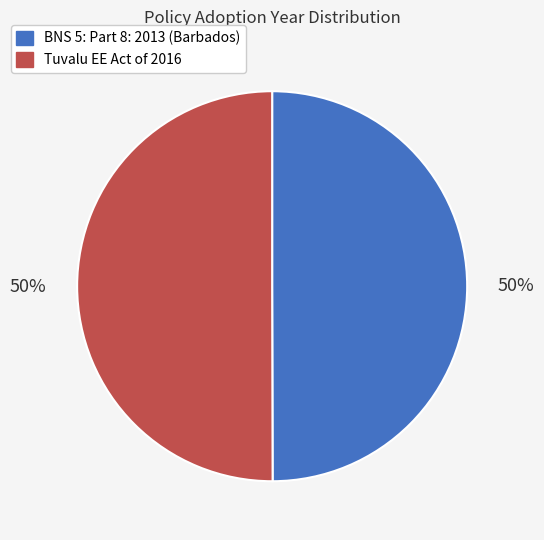

To the nearest percent, what is the average slice percentage?

50%